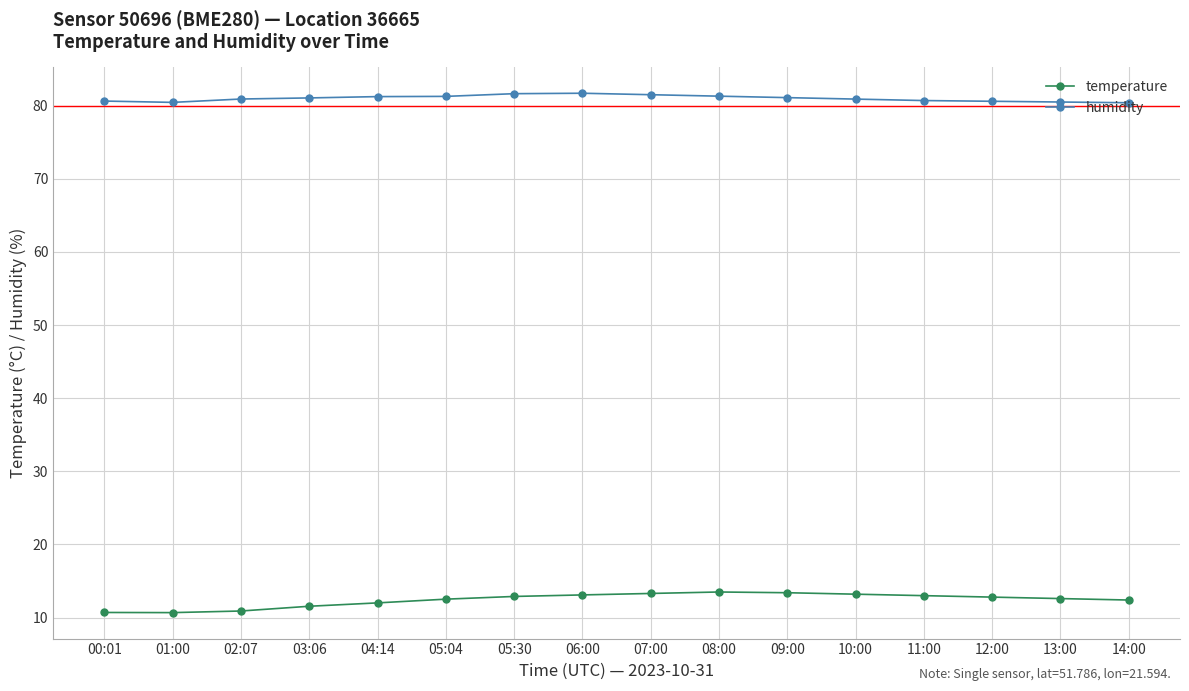

How many series are shown in this chart?

2